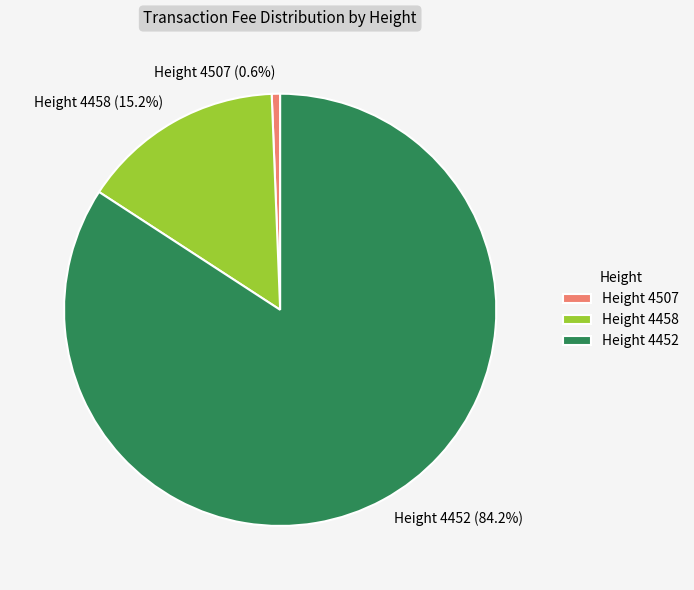

Between Height 4507 and Height 4458, which is larger?

Height 4458